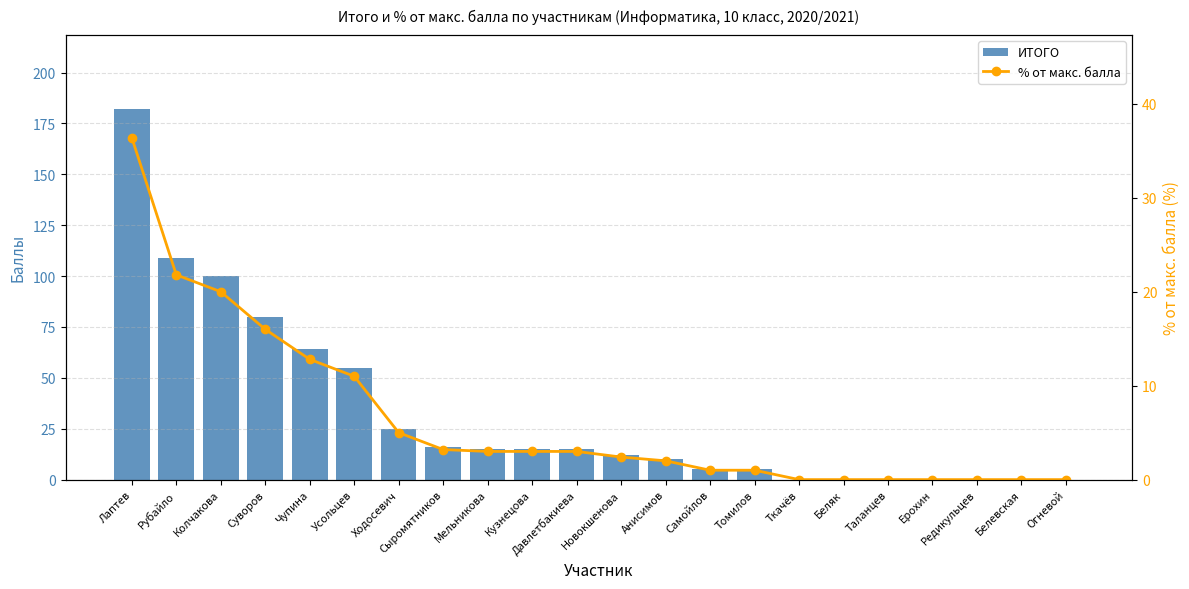

Rank the categories by % от макс. балла value from highest to lowest.

Лаптев, Рубайло, Колчакова, Суворов, Чупина, Усольцев, Ходосевич, Сыромятников, Мельникова, Кузнецова, Давлетбакиева, Новокшенова, Анисимов, Самойлов, Томилов, Ткачёв, Беляк, Таланцев, Ерохин, Редикульцев, Белевская, Огневой